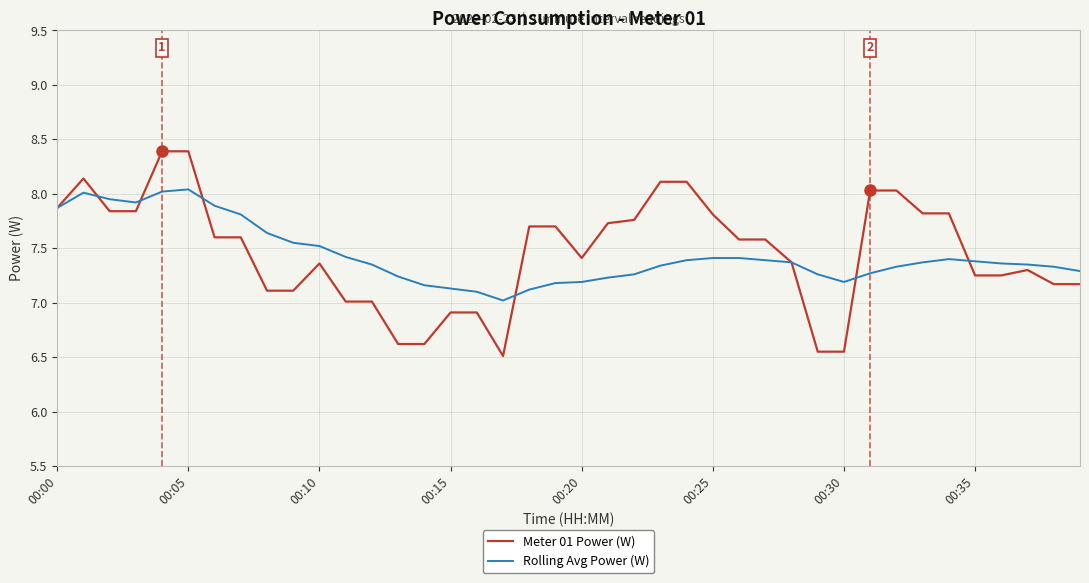

True or false: Meter 01 Power (W) and Rolling Avg Power (W) cross at least once.

True